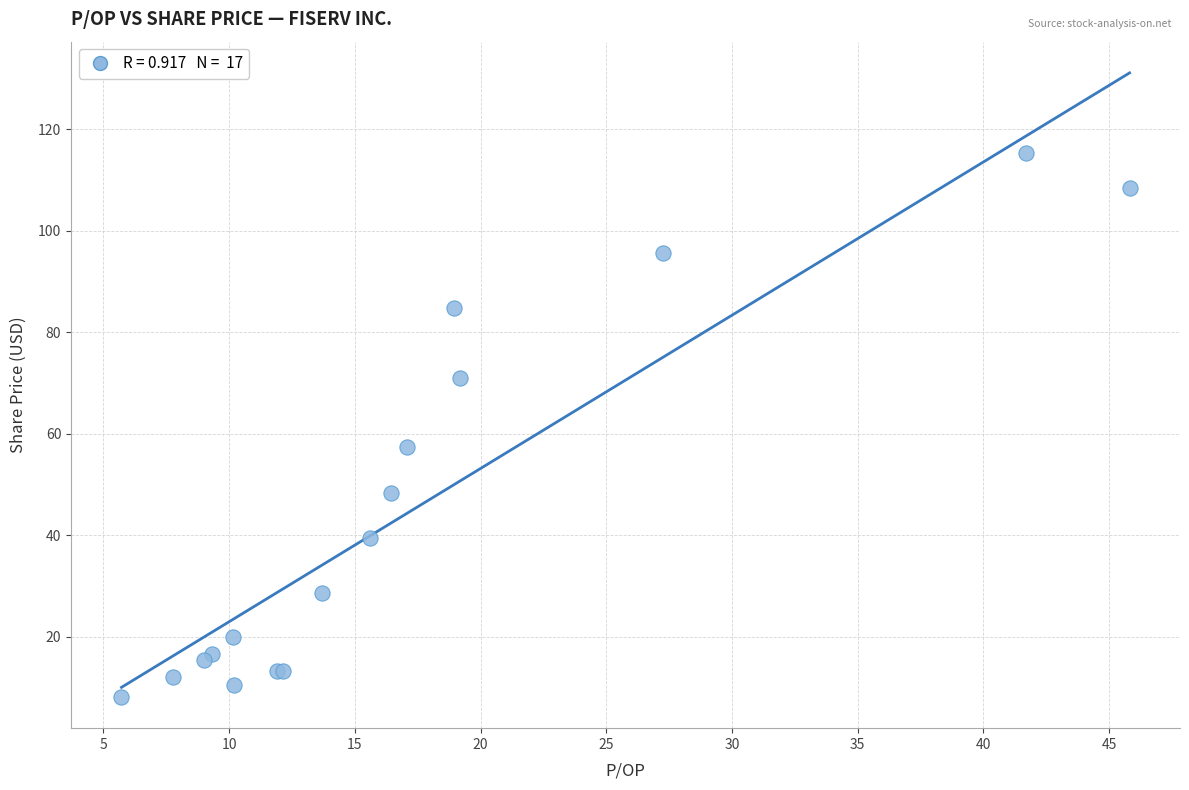

What Y value in the scatter plot is closest to 61?

57.5